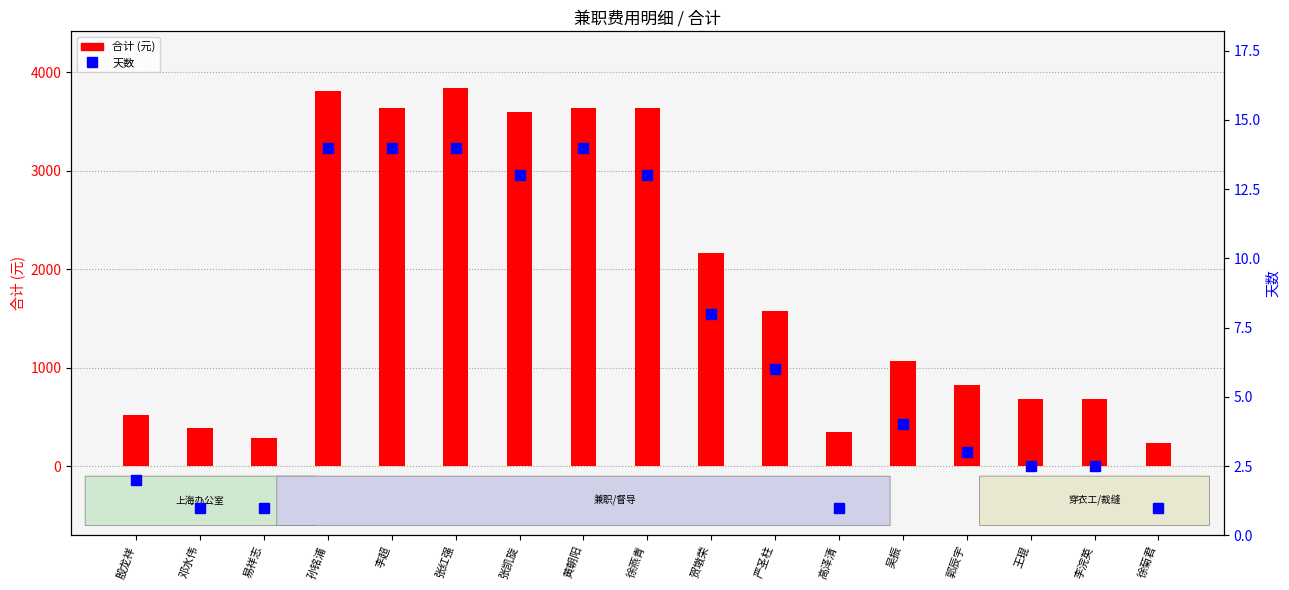

The value of 合计 (元) at 殷龙祥 is 134.2. True or false?

False